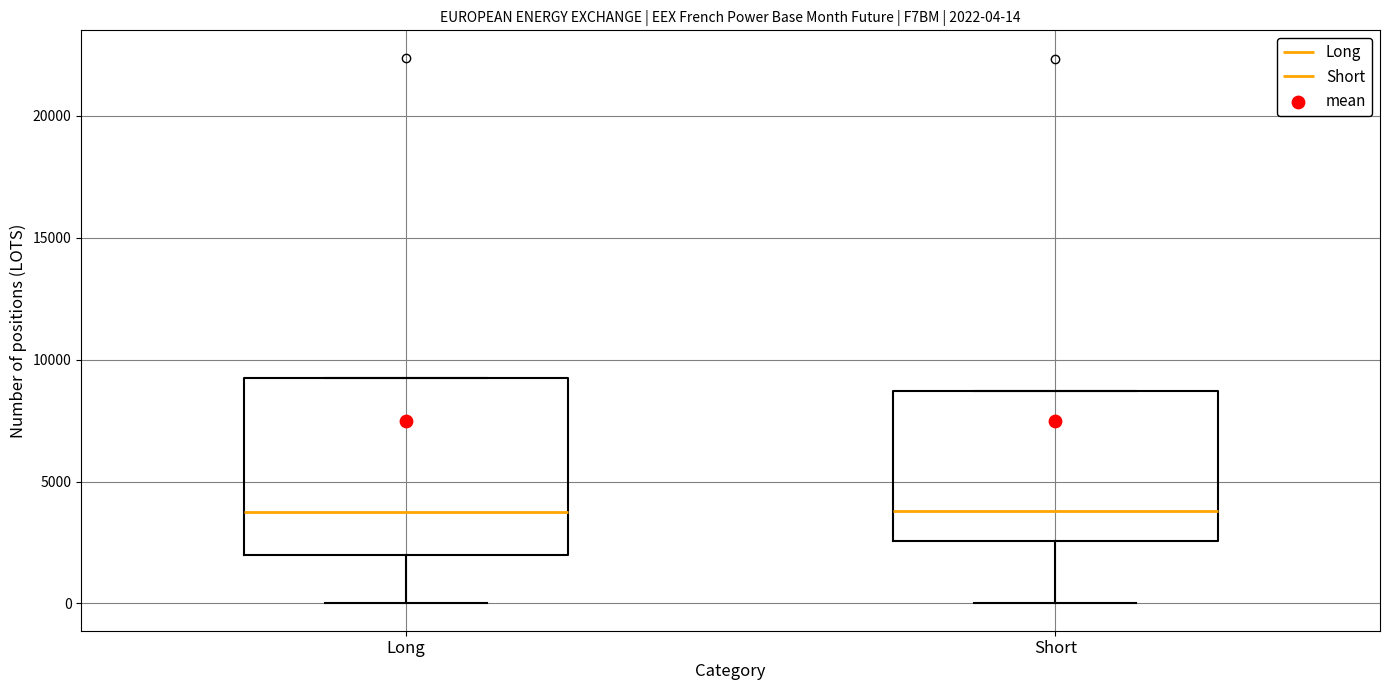

Which box is the tallest, from its lower edge to its upper edge?

Long